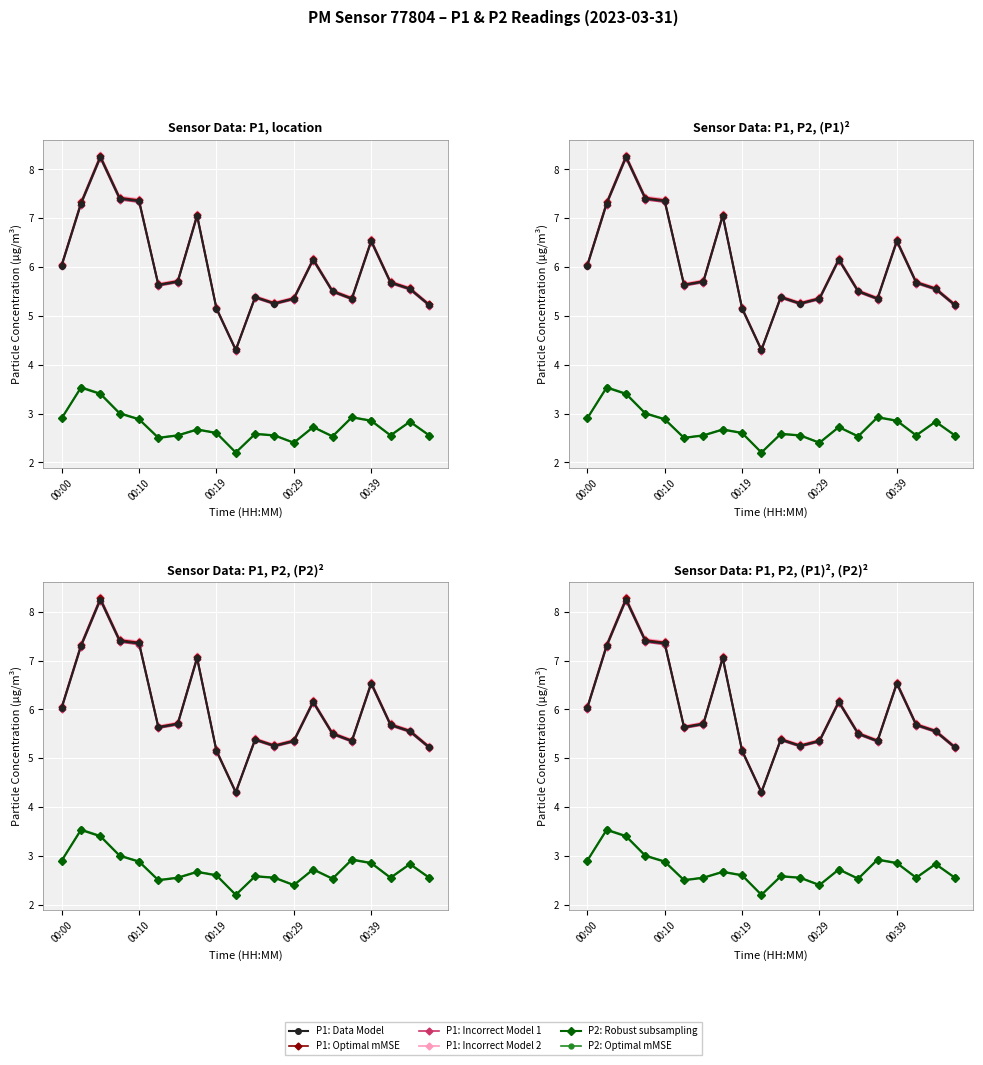

What is the label of the 15th point from the left?

14